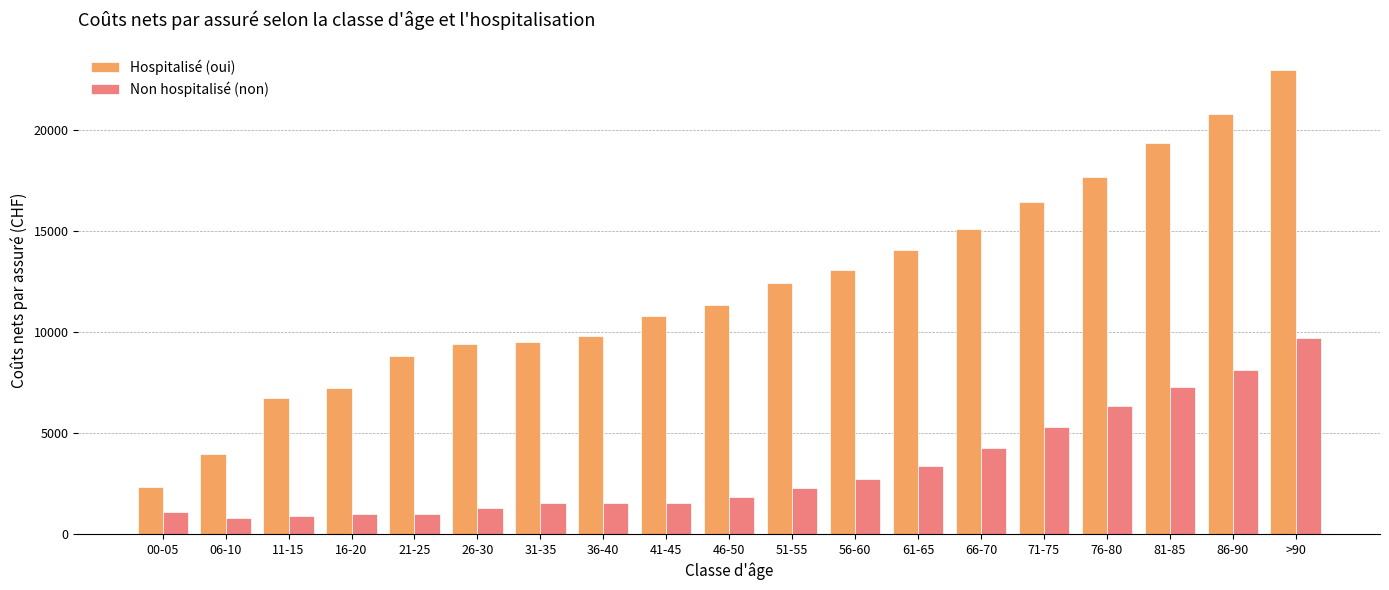

List the series in order of their overall mean, highest first.

Hospitalisé (oui), Non hospitalisé (non)